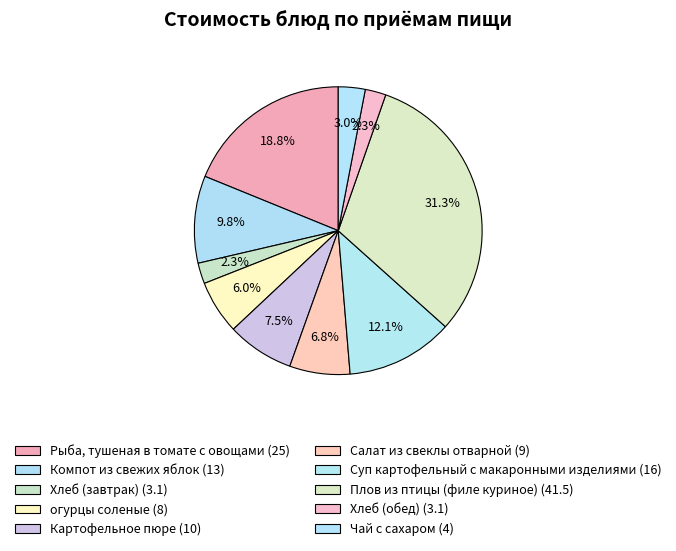

Which slice is the largest?

Плов из птицы (филе куриное)